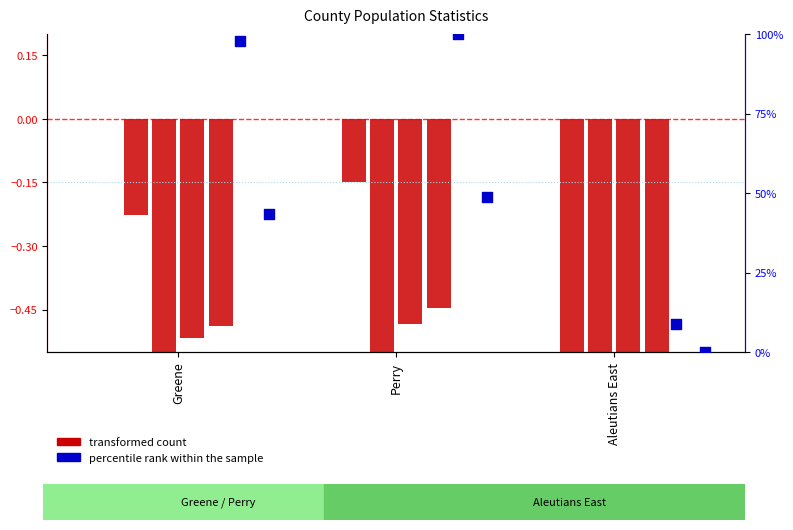

At how many categories does at least one series exceed 80?

2